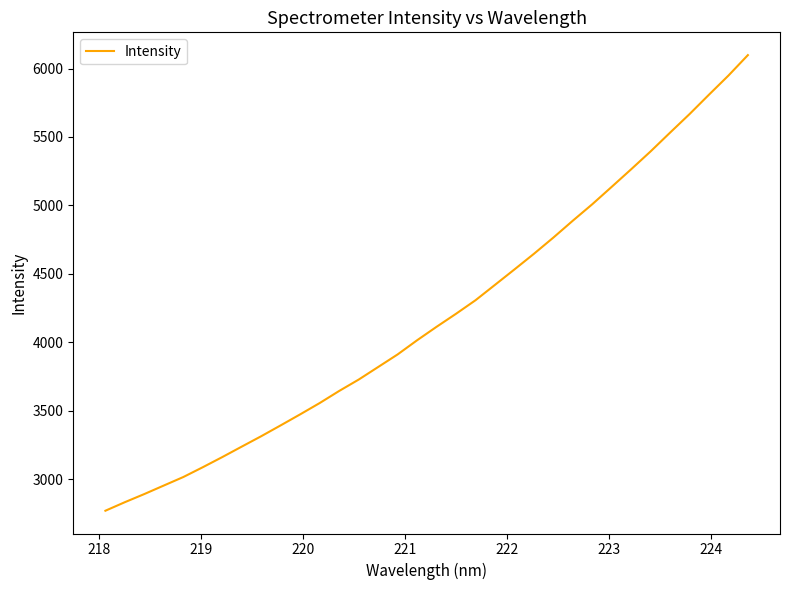

What is the minimum value shown in the chart?

2770.5